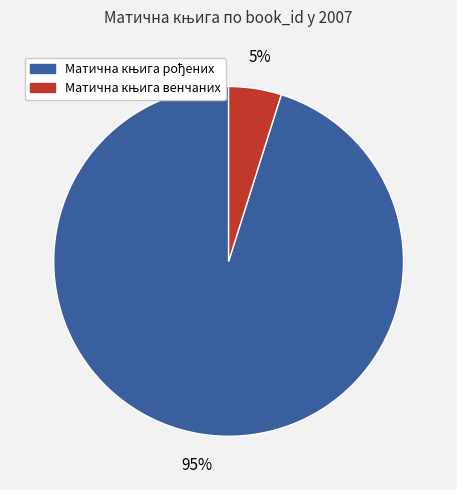

To the nearest percent, what is the difference between the largest and smallest slice percentages?

90%